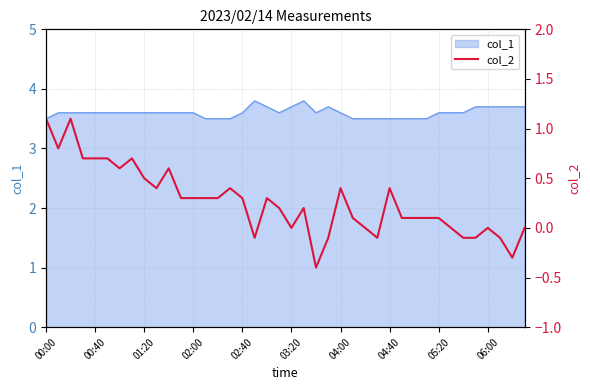

What is the lowest value of the col_1 series?

3.5